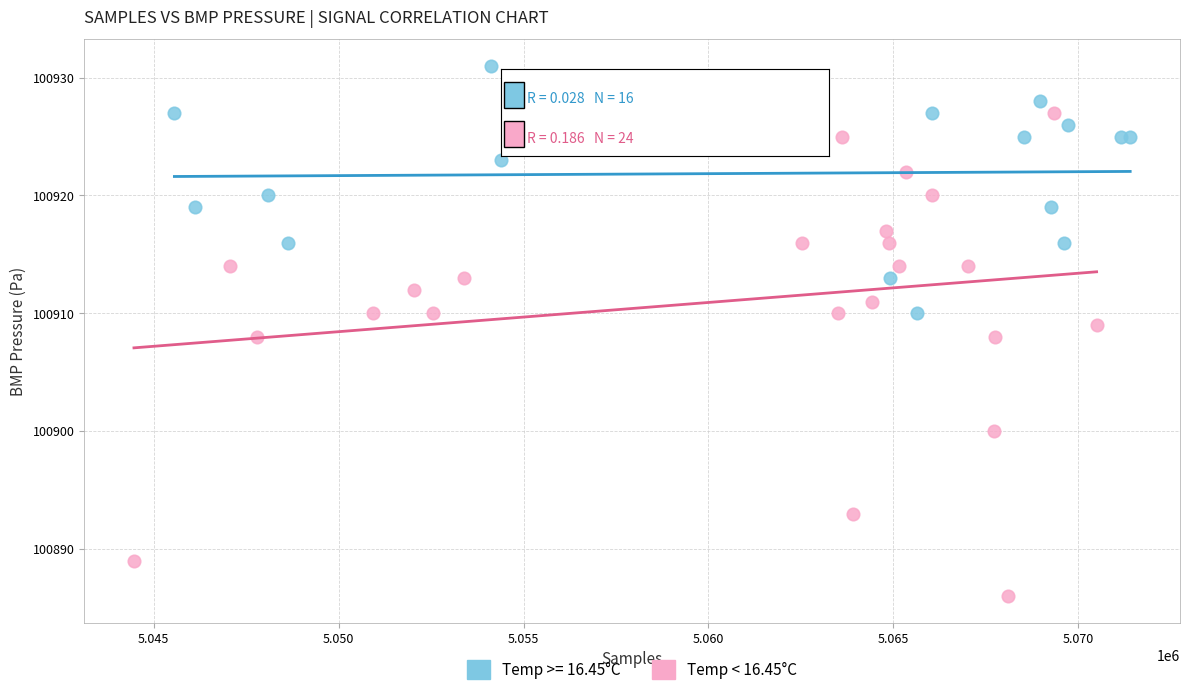

Which series reaches the minimum Y coordinate?

Temp < 16.45°C